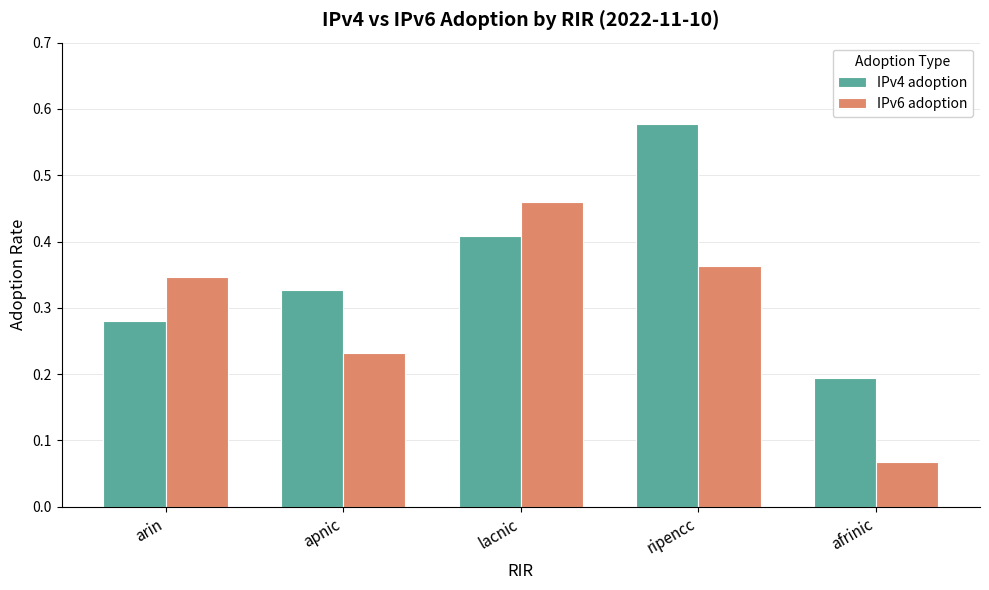

Which series has the widest spread of values?

IPv6 adoption